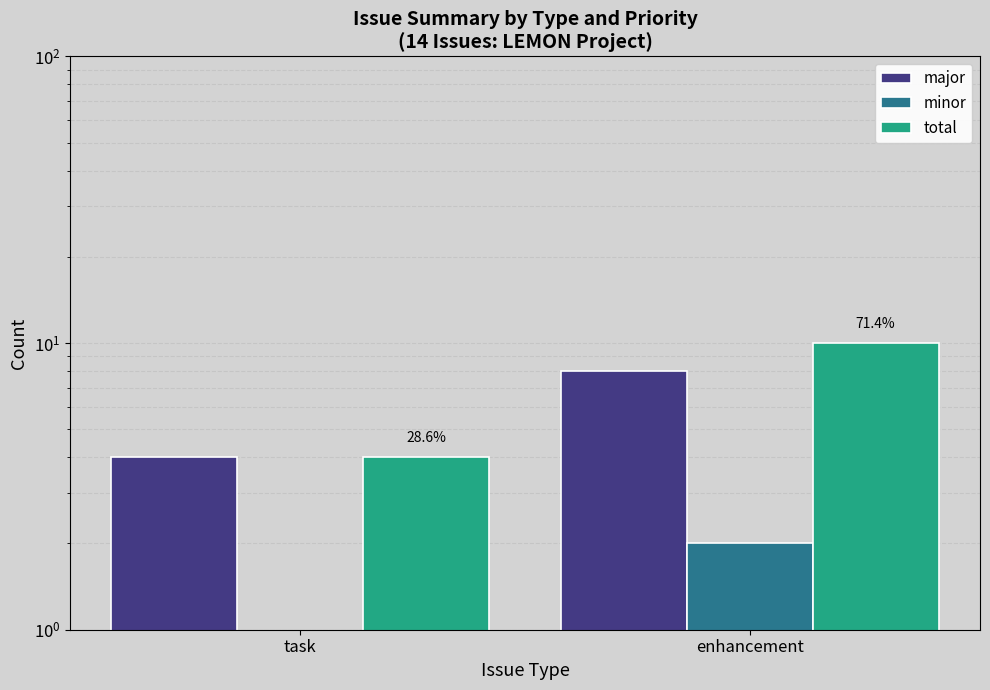

Rank the series by their maximum value, from highest to lowest.

total, major, minor